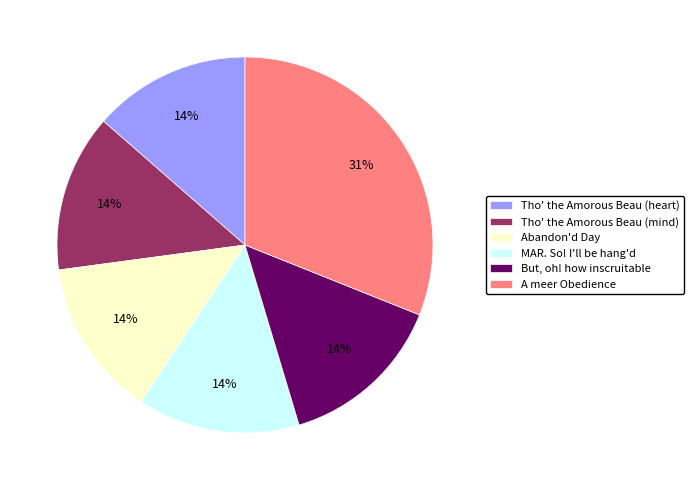

How many segments does this pie chart have?

6